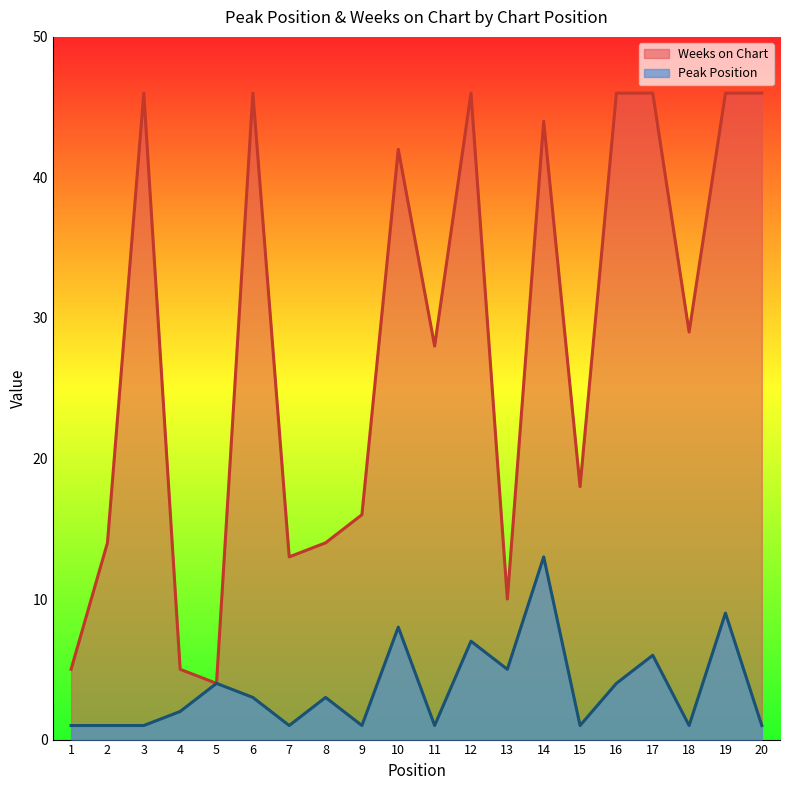

How many interior local valleys does the Peak Position series have?

6